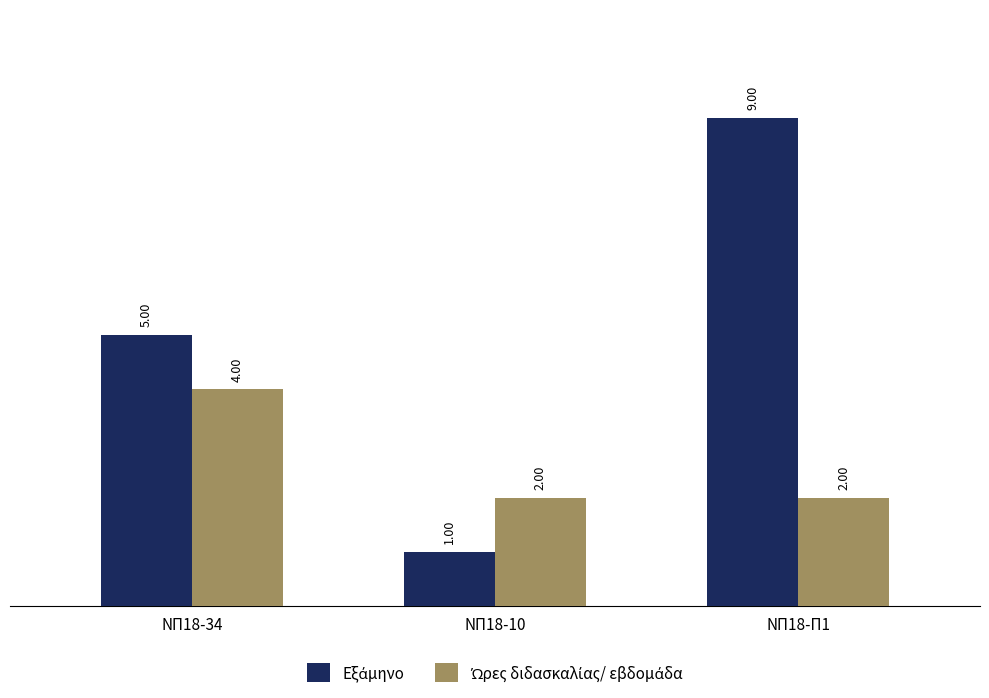

What is the label of the 1st bar from the right?

ΝΠ18-Π1